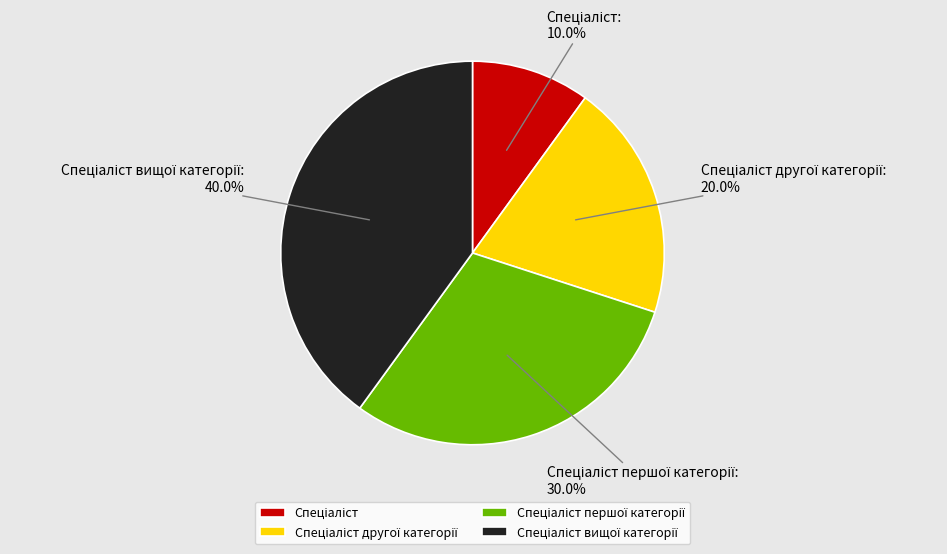

Is there any slice that represents more than half of the pie?

No